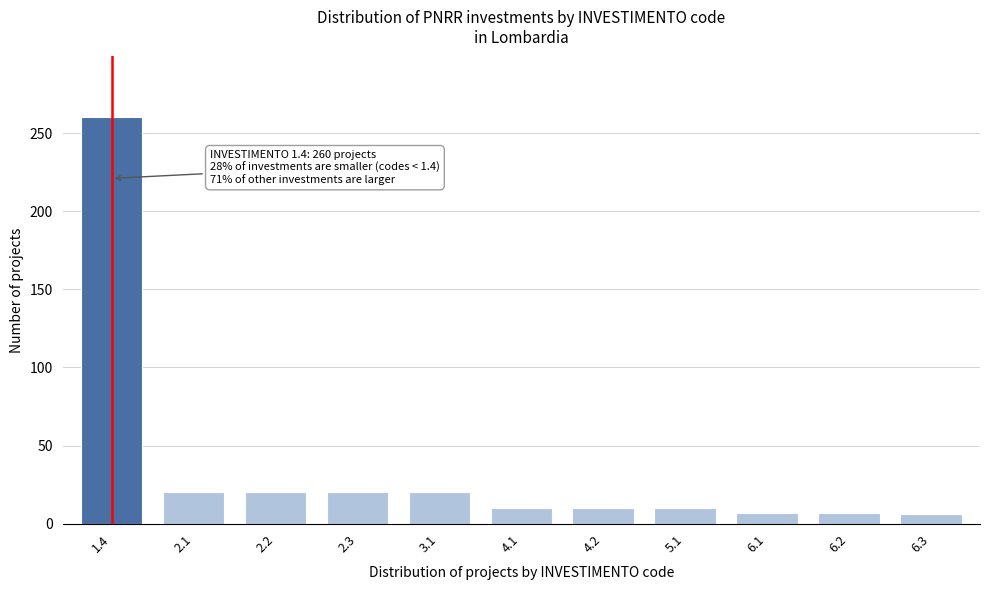

What is the label of the 10th bar from the left?

6.2